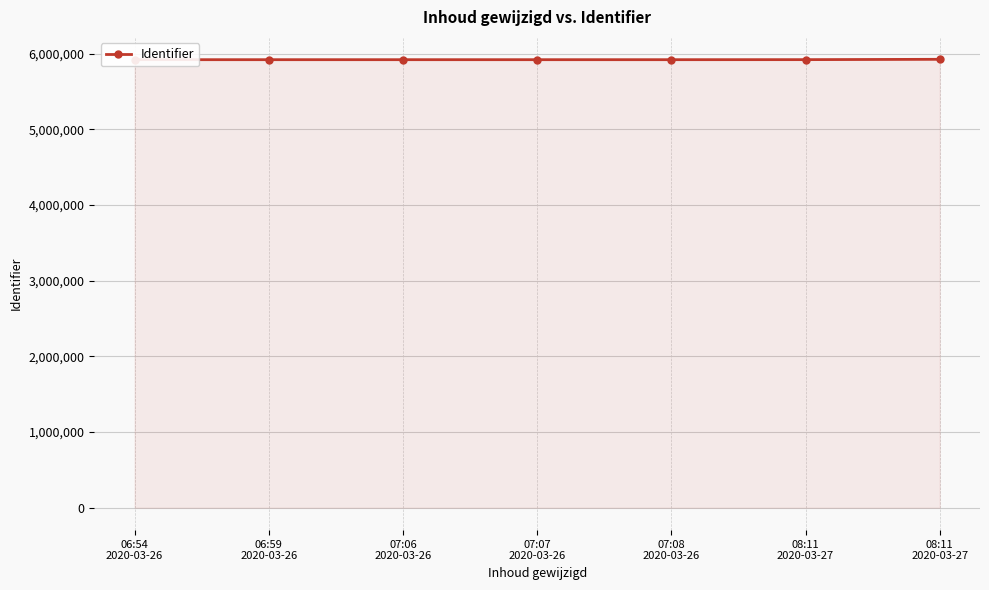

List the labels in order of value, smallest first.

07:06
2020-03-26, 07:07
2020-03-26, 06:54
2020-03-26, 07:08
2020-03-26, 06:59
2020-03-26, 08:11
2020-03-27, 08:11
2020-03-27